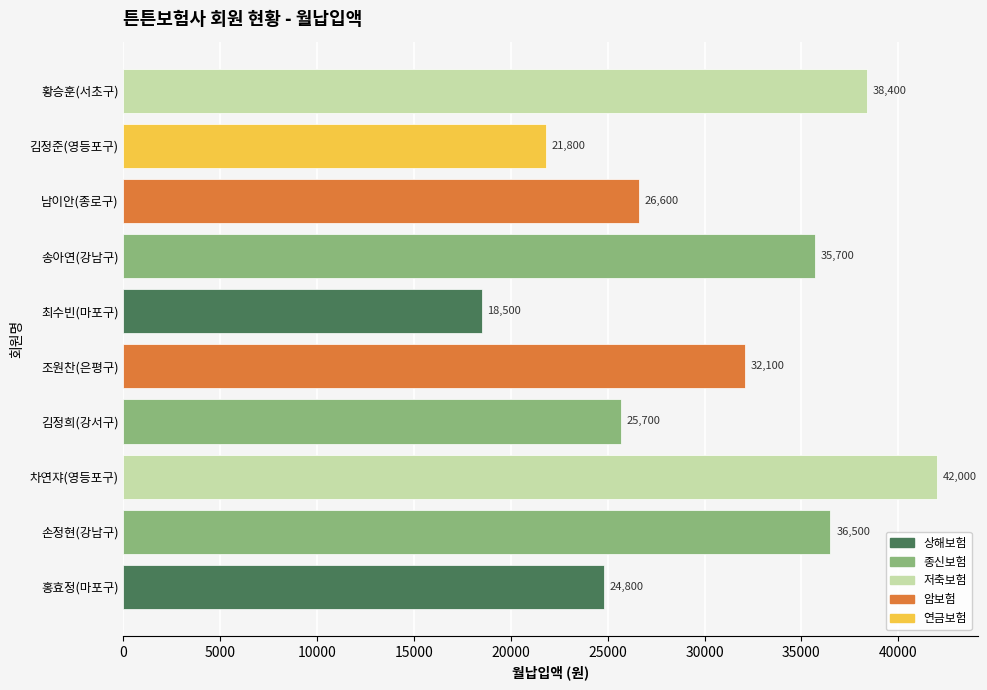

At which label is the value closest to 30250?

조원찬(은평구)